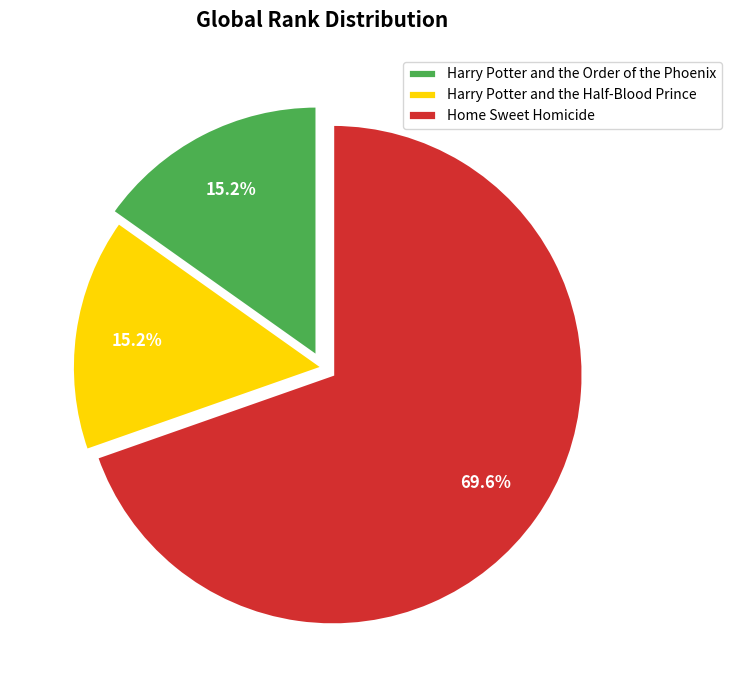

True or false: Harry Potter and the Order of the Phoenix accounts for 7% of the total.

False